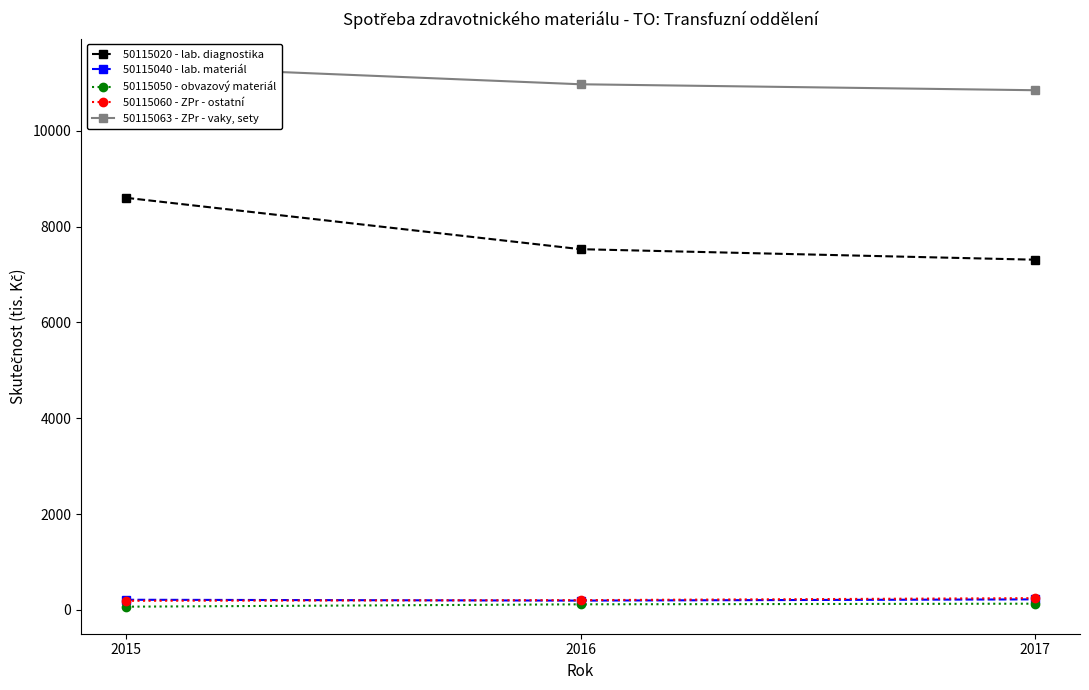

Where is 50115060 - ZPr - ostatní nearest to the value 215?

2016